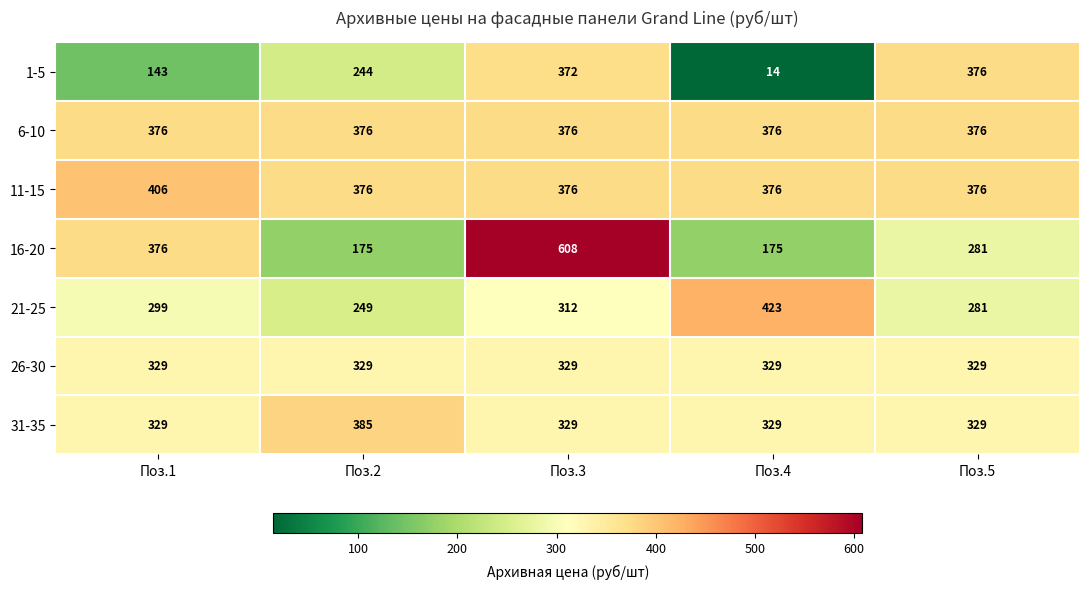

What is the sum of the 21-25 values at Поз.4 and Поз.2?

672